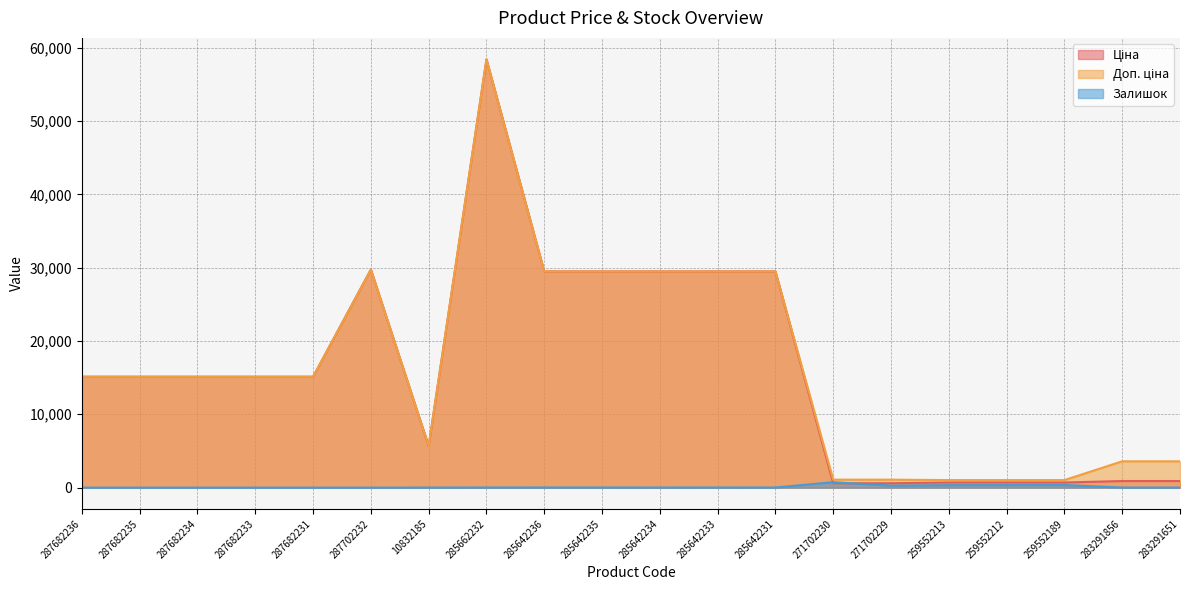

Rank the series at 271702230 from lowest to highest value.

Ціна, Залишок, Доп. ціна